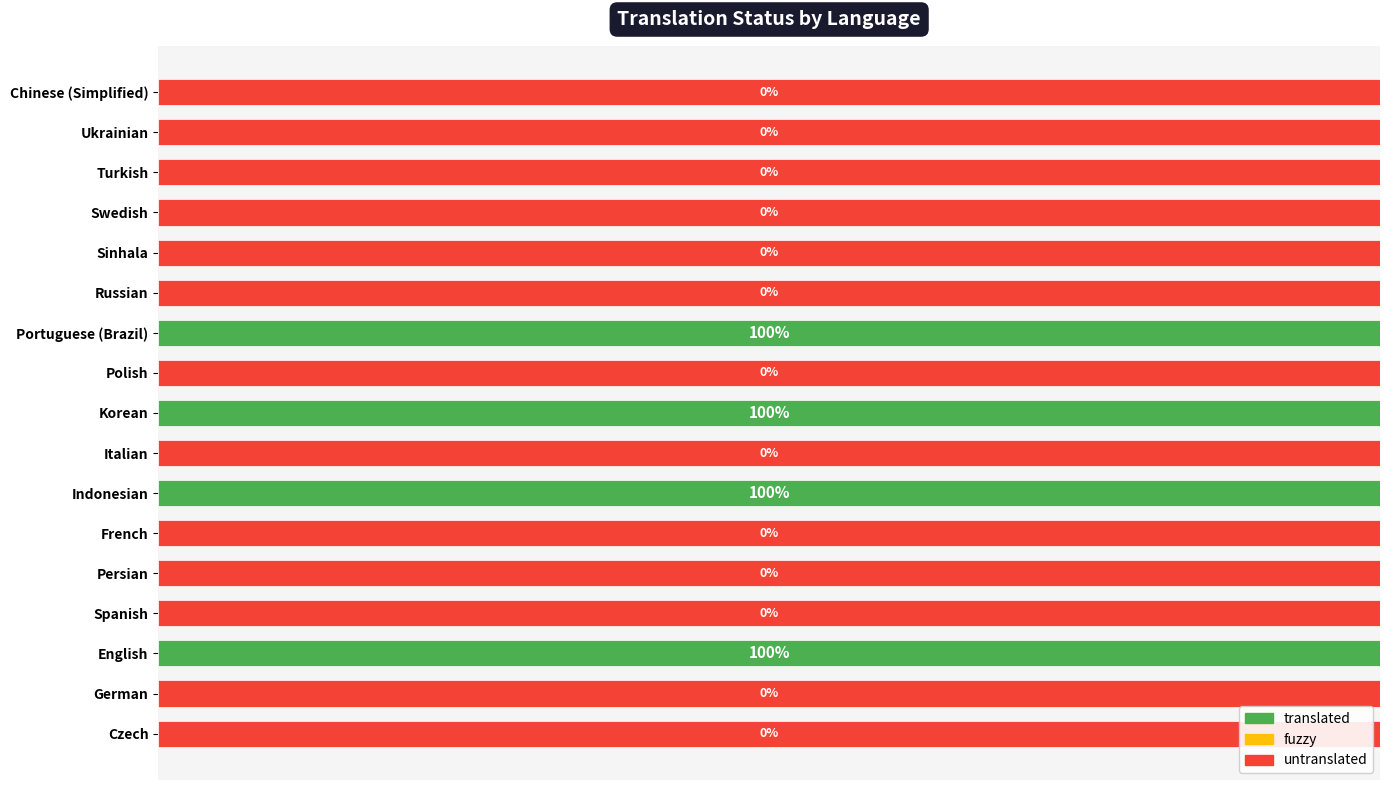

What is the average value of the untranslated series?

0.8